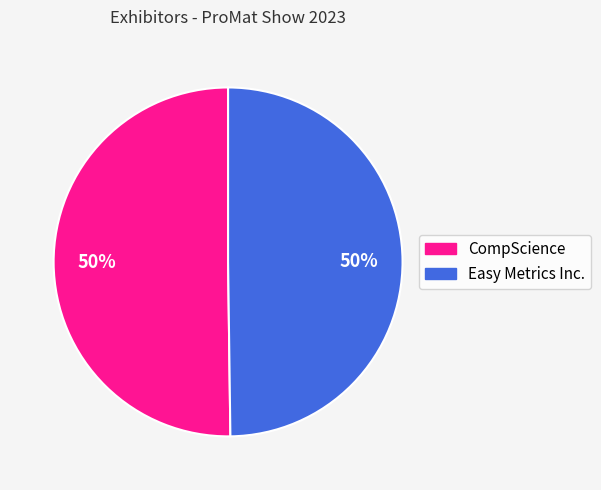

What is the ratio of the value at Easy Metrics Inc. to the value at CompScience?

1.0